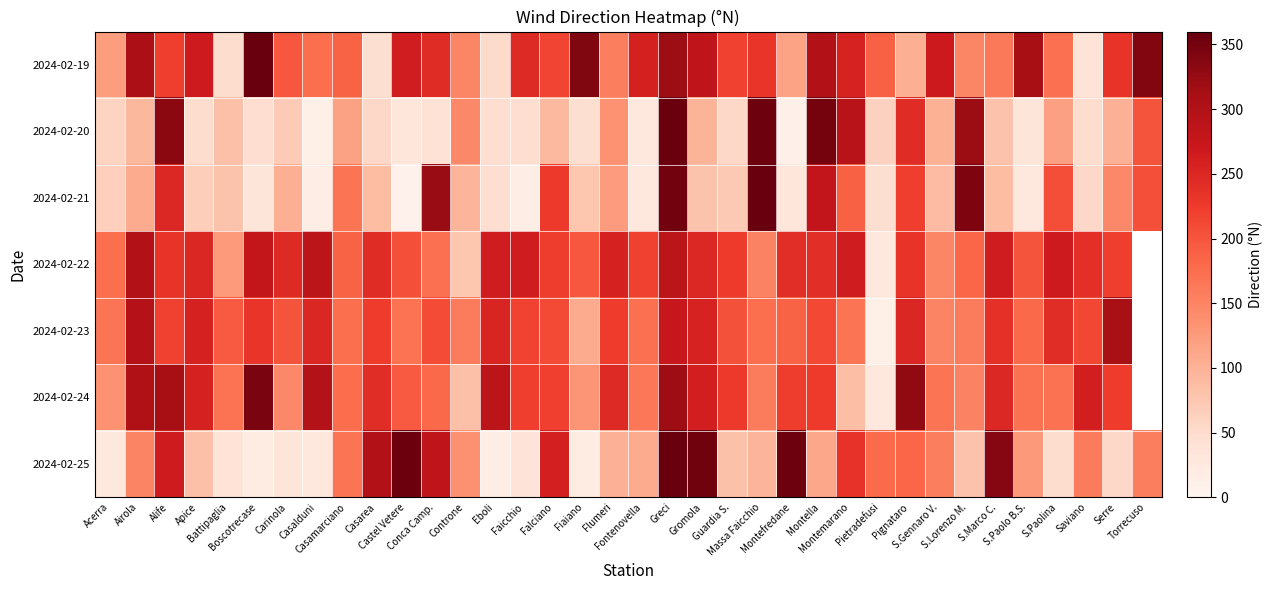

Which category has the highest value across all series?

Greci